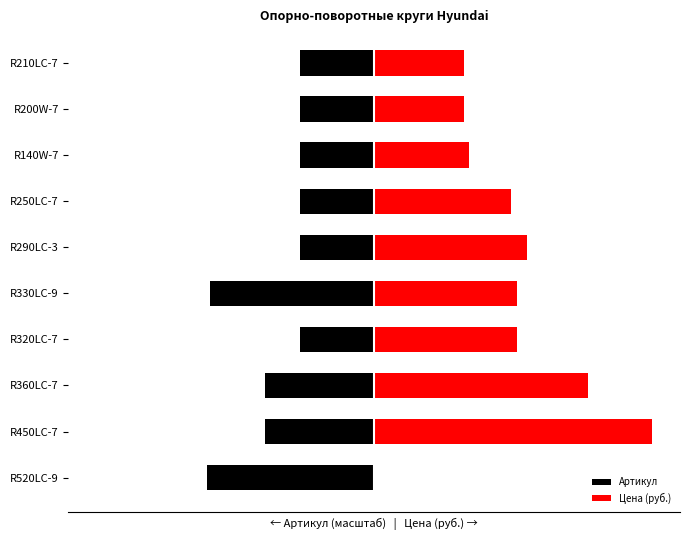

Is it true that Цена (руб.) equals 73600.1 at 8?

False